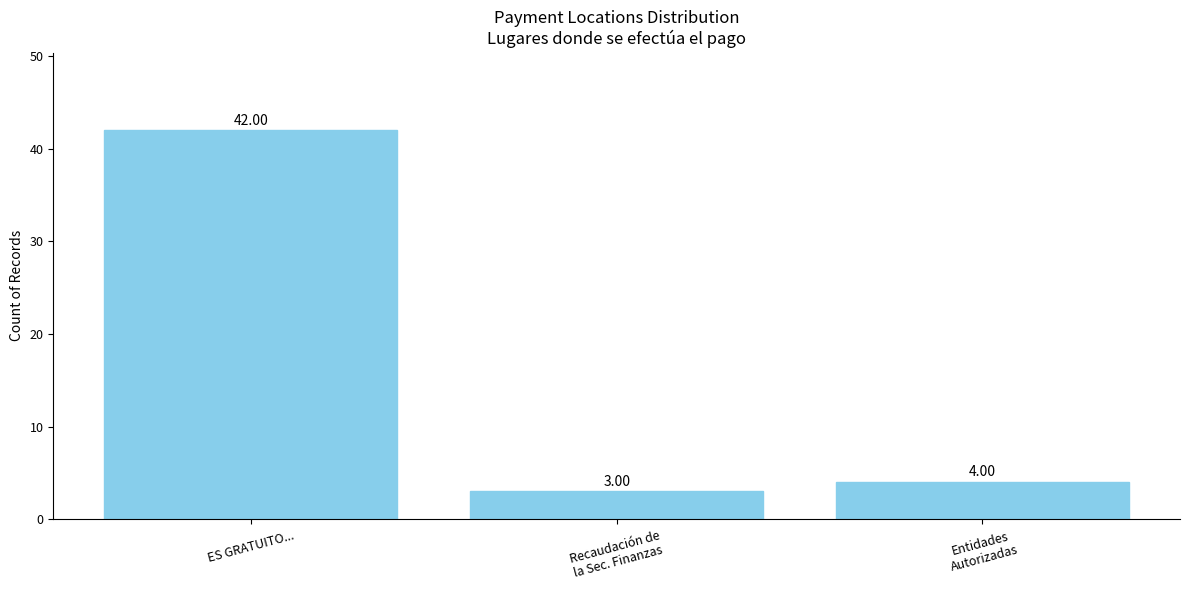

What is the label of the 2nd bar from the left?

Recaudación de
la Sec. Finanzas